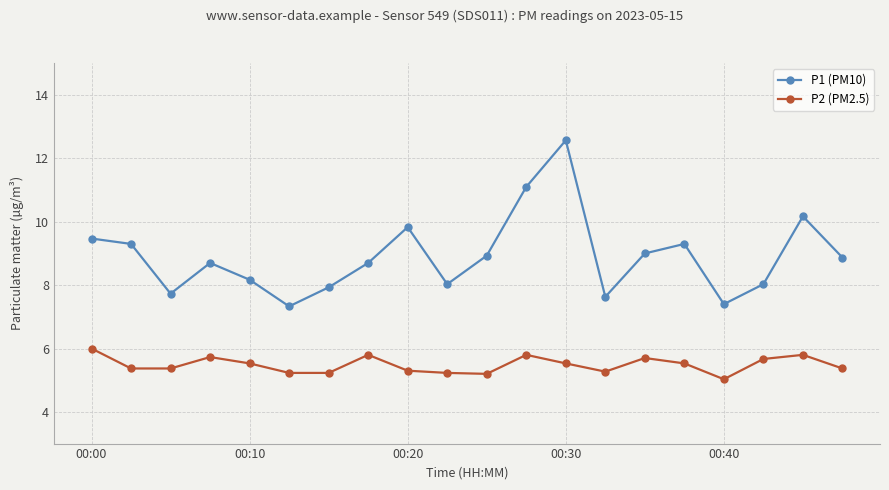

What is the average value of the P1 (PM10) series?

8.9